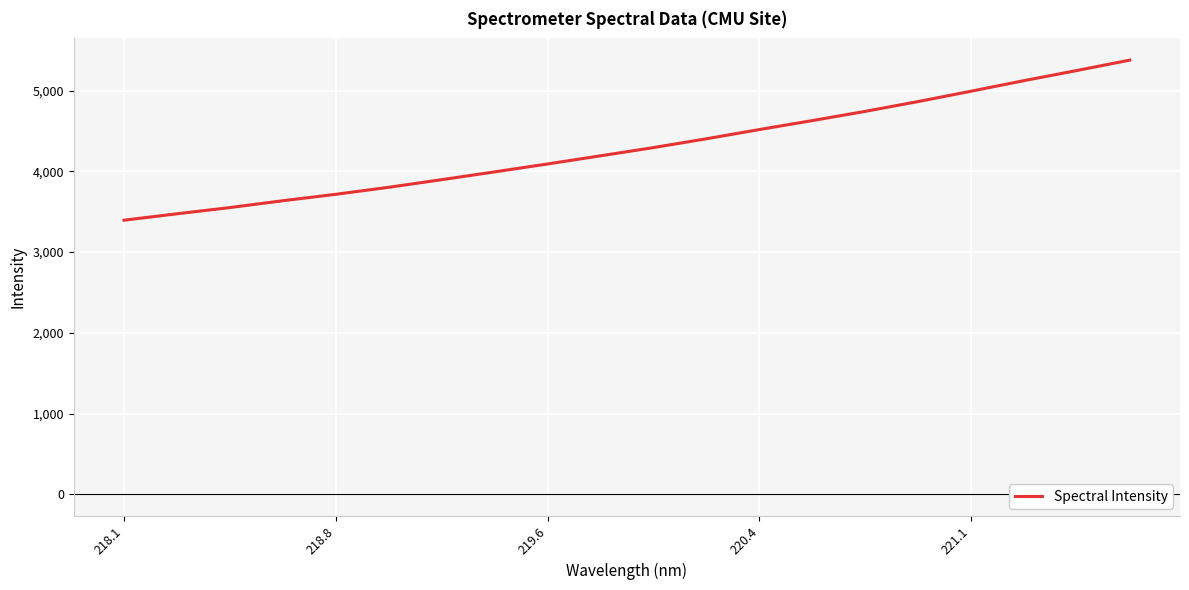

What is the minimum value shown in the chart?

3395.3